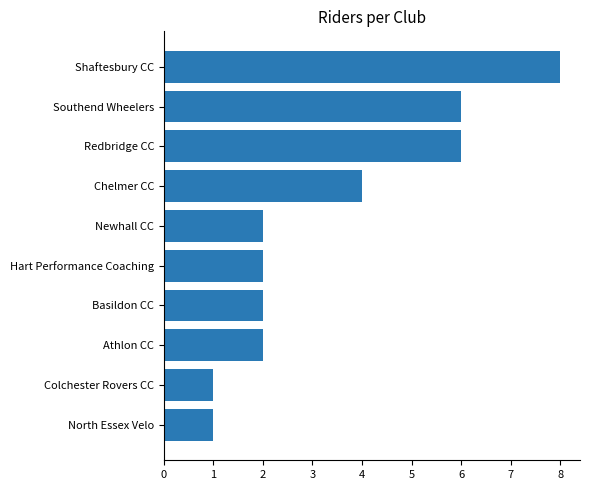

What is the sum of all values?

34